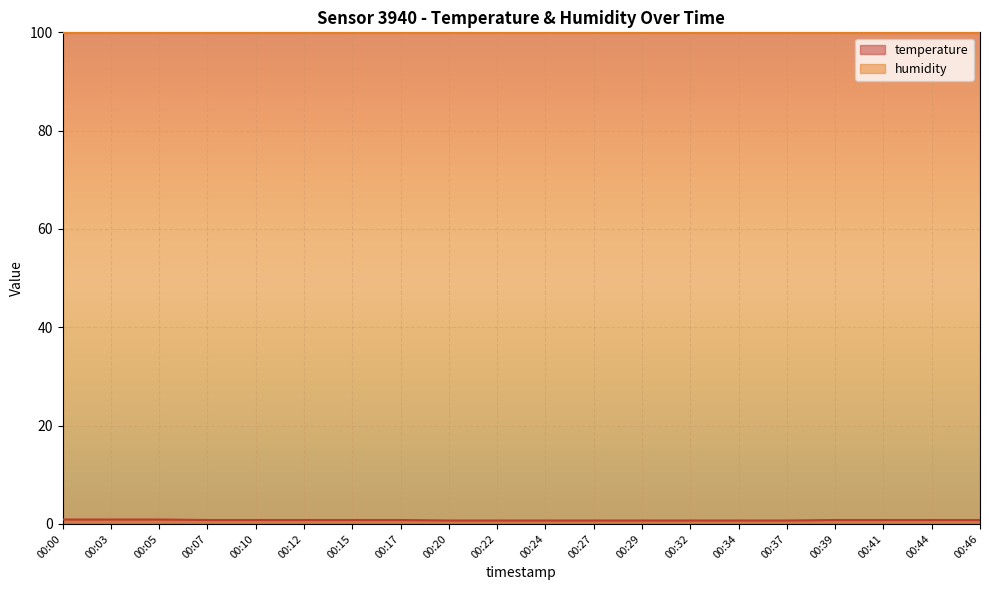

Which category has the highest value across all series?

00:00